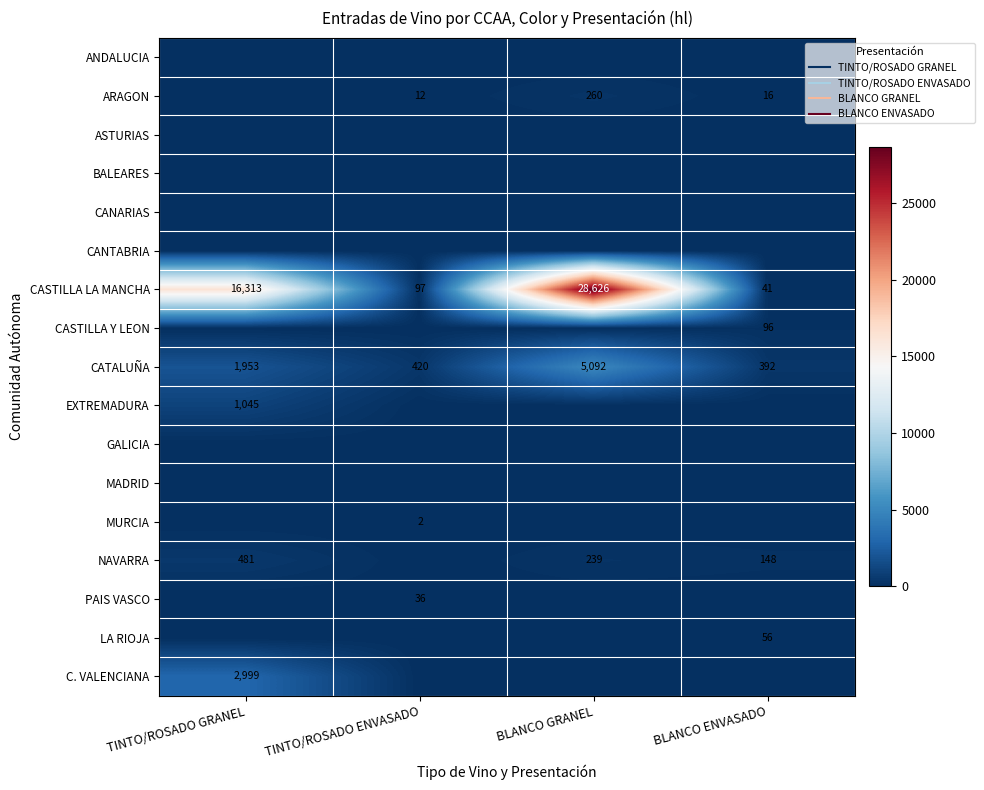

Is the value of CASTILLA LA MANCHA at TINTO/ROSADO GRANEL greater than the value of ARAGON at BLANCO GRANEL?

Yes